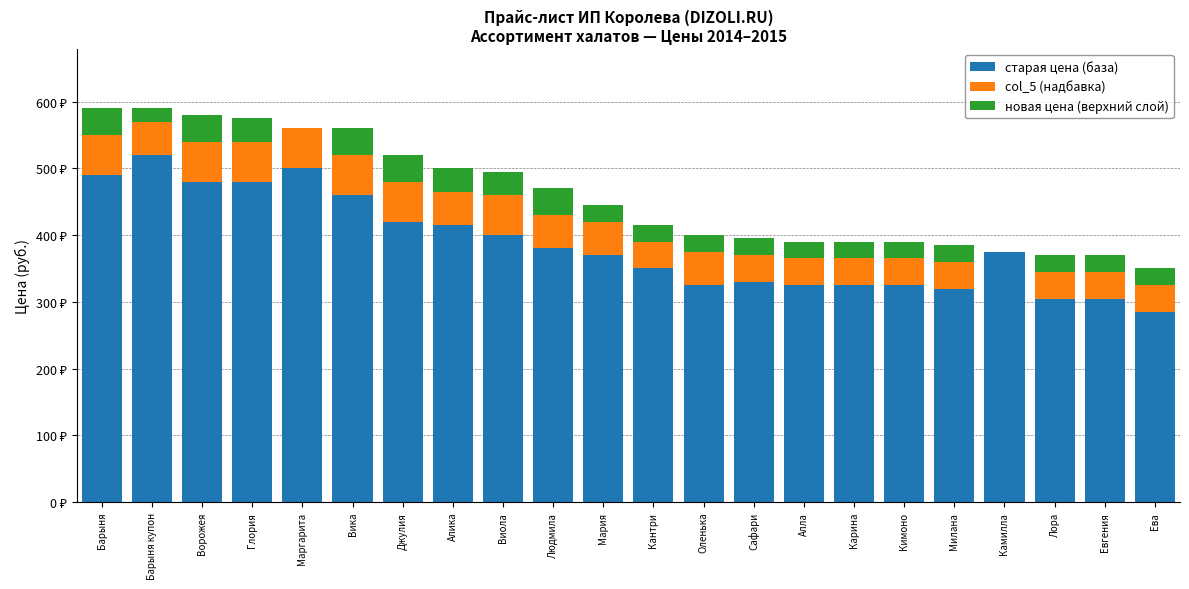

Which series has the widest spread of values?

старая цена (база)